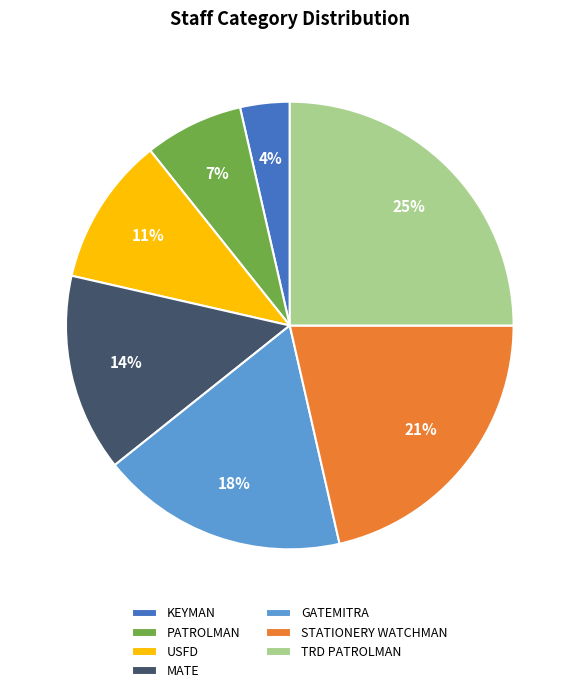

What is the largest slice in the pie chart?

TRD PATROLMAN